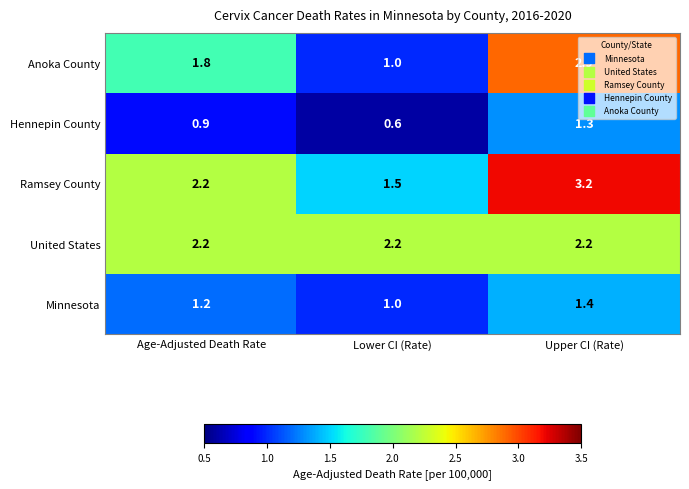

At which label is Ramsey County closest to 2?

Age-Adjusted Death Rate